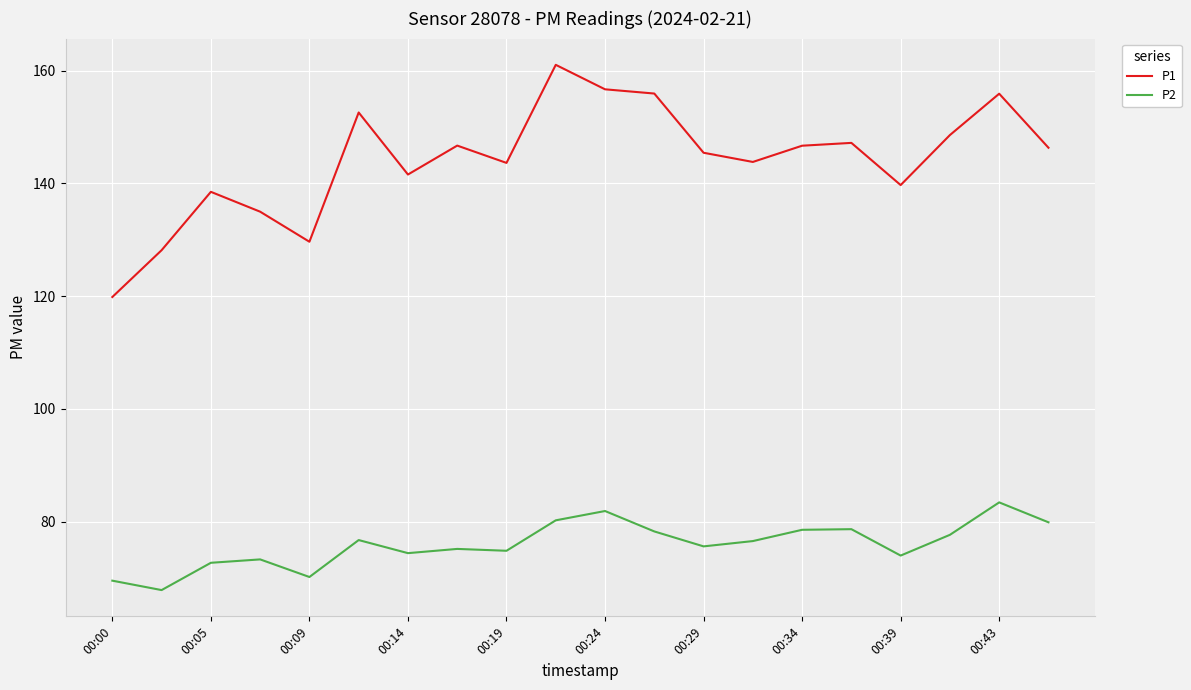

Rank the series by their maximum value, from highest to lowest.

P1, P2